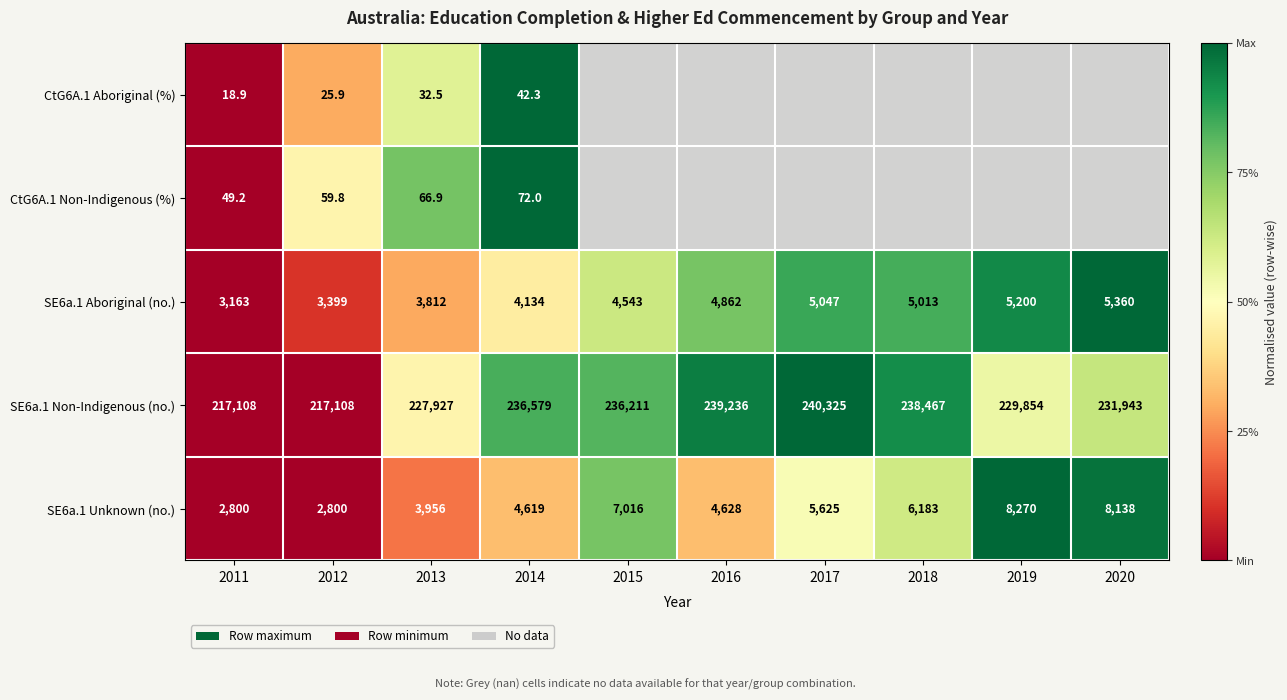

Rank the categories by CtG6A.1 Non-Indigenous (%) value from lowest to highest.

2011, 2012, 2013, 2014, 2015, 2016, 2017, 2018, 2019, 2020